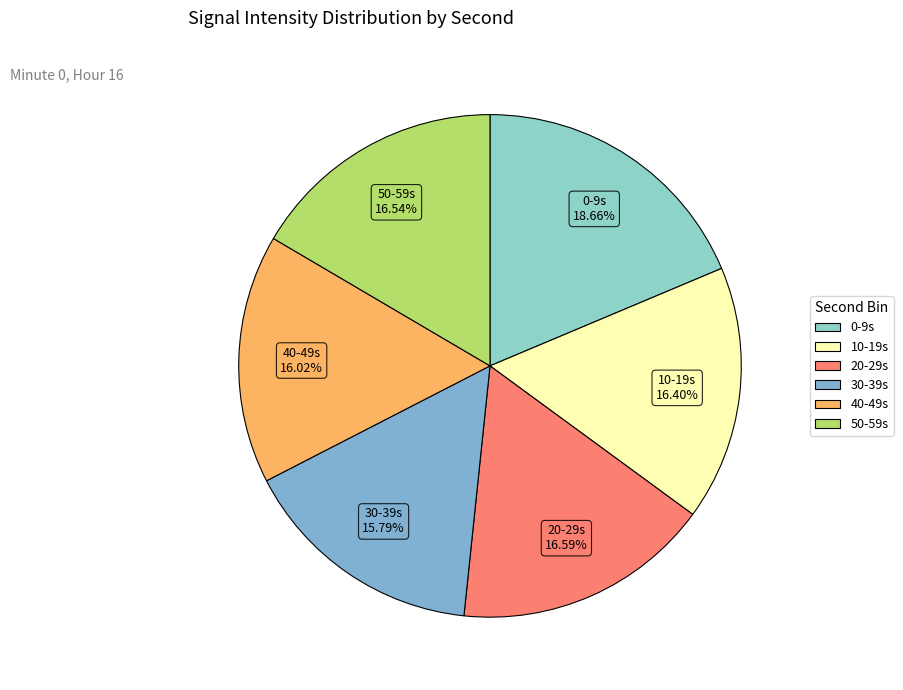

Count the number of slices in the pie.

6